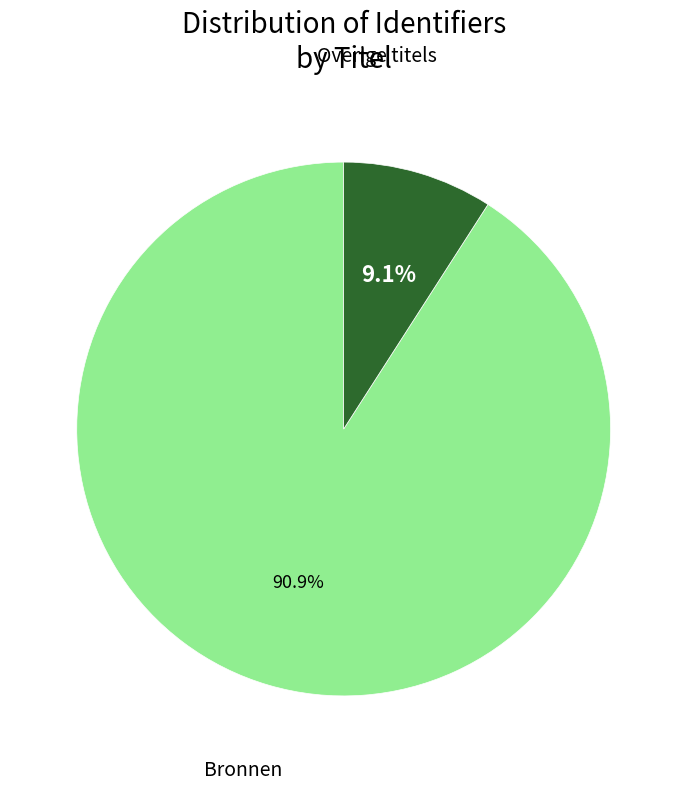

How many segments does this pie chart have?

2